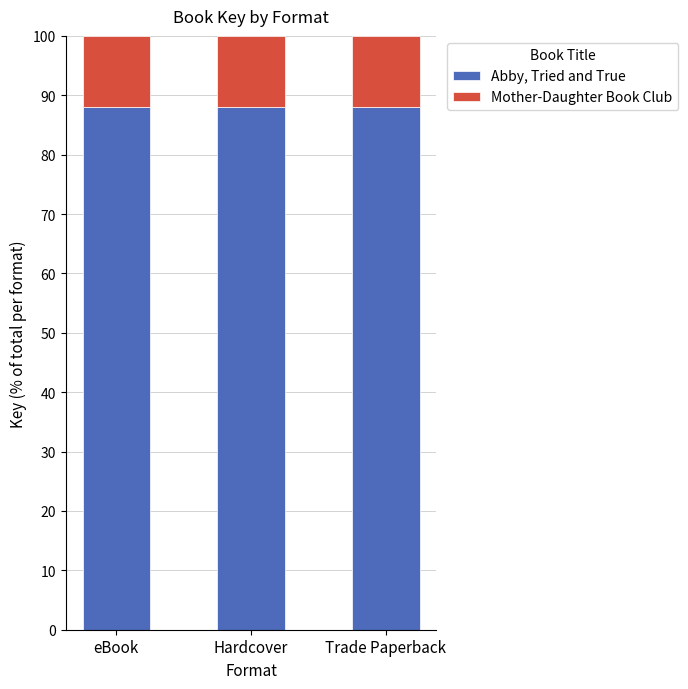

What is the total value across all series at Trade Paperback?

100.0